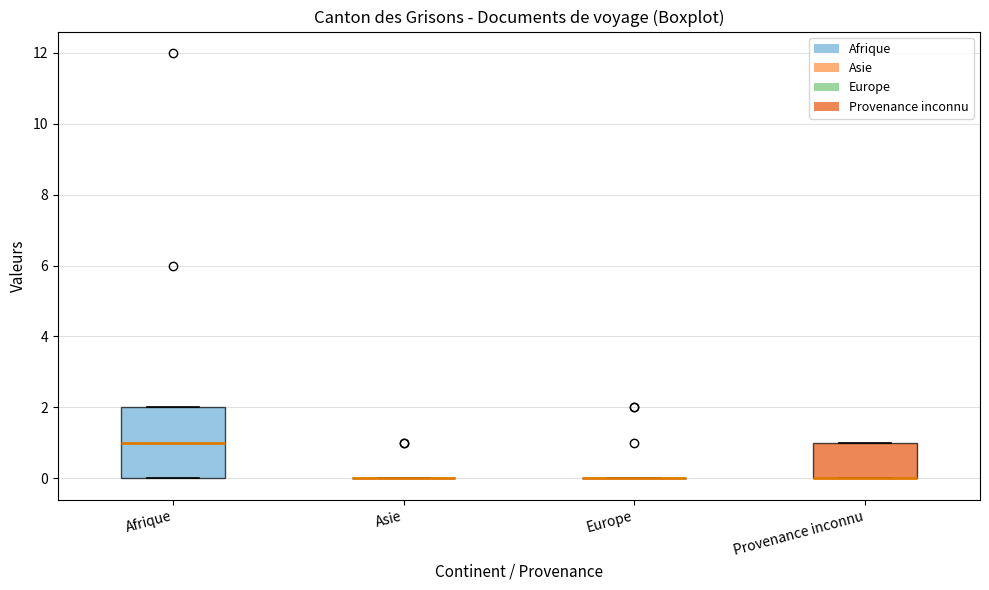

Where is the upper edge of the box for Afrique on the y-axis? The values are not printed on the chart, so give them approximately, as read against the axis.

2